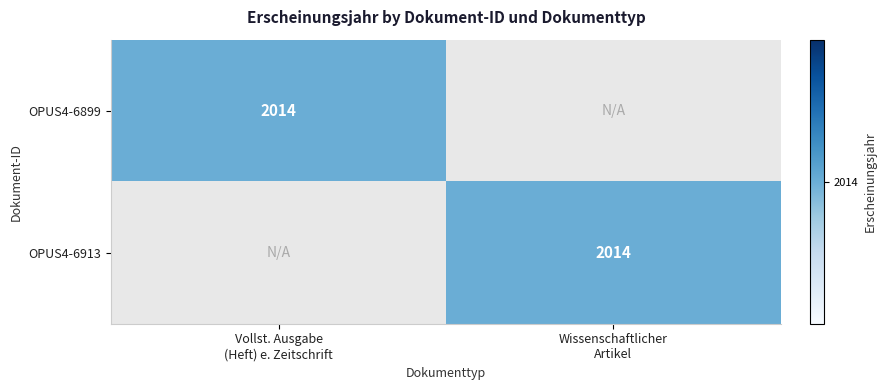

What is the average value of the OPUS4-6899 series?

1007